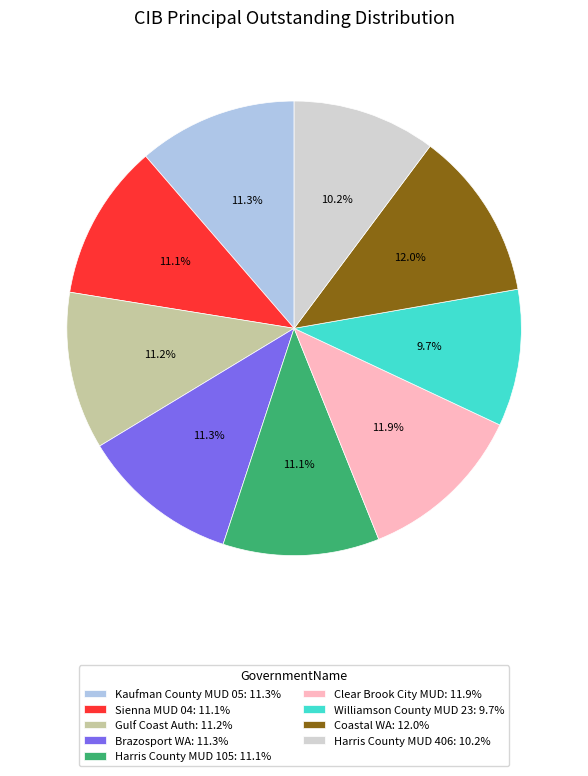

Combined, do Coastal WA: 12.0% and Kaufman County MUD 05: 11.3% account for over 50%?

No